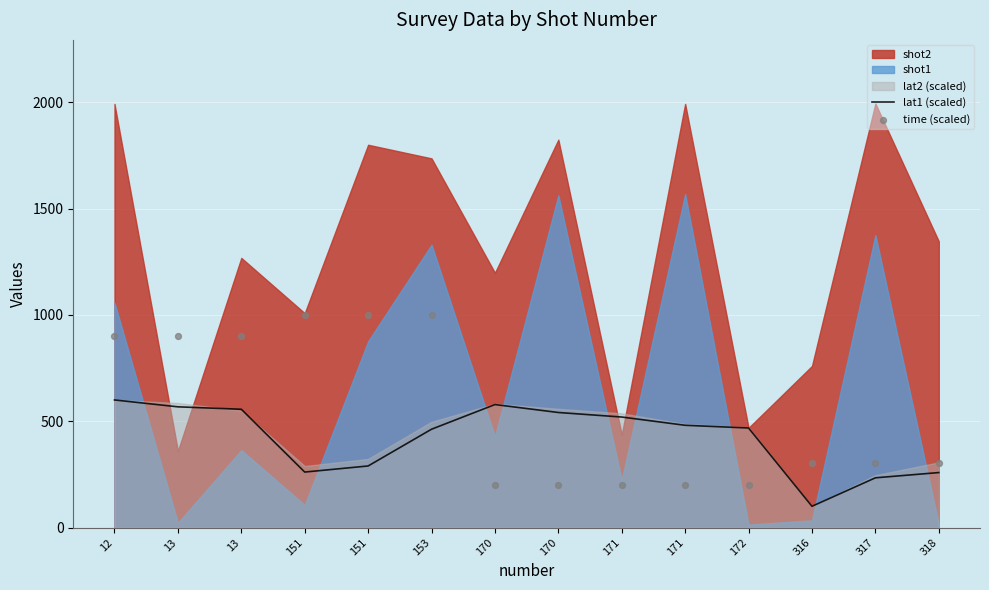

What is the total value across all series at 316?

401.6